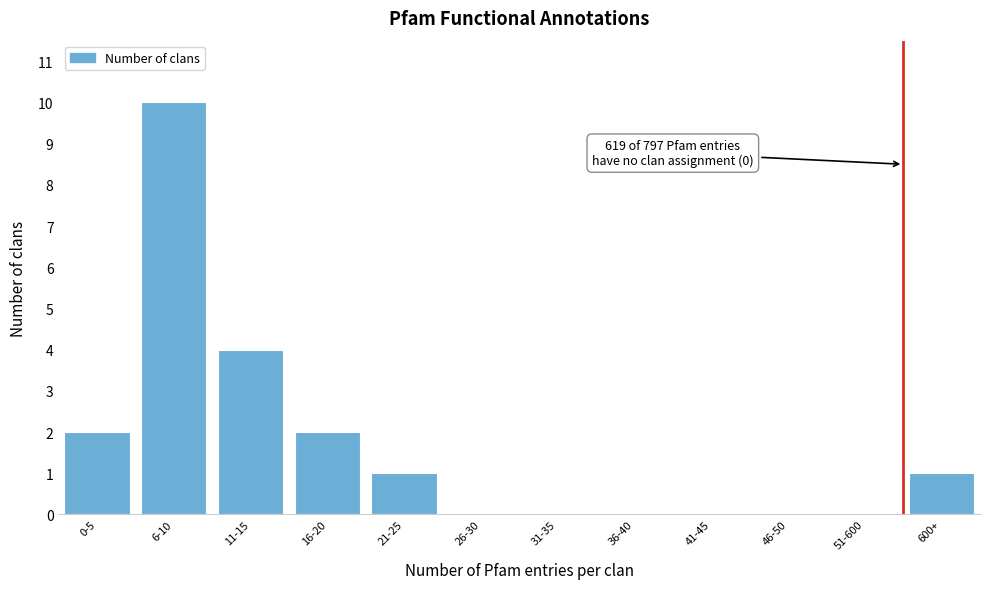

Reading left to right, transcribe all the data shown in this chart.

0-5=2	6-10=10	11-15=4	16-20=2	21-25=1	26-30=0	31-35=0	36-40=0	41-45=0	46-50=0	51-600=0	600+=1